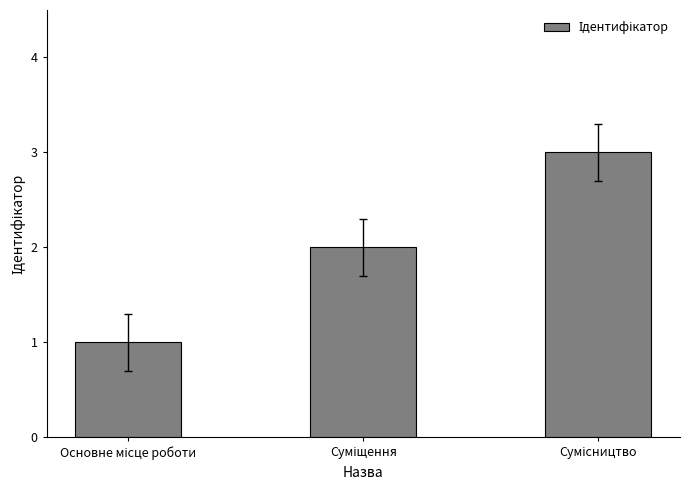

What is the greatest value displayed?

3